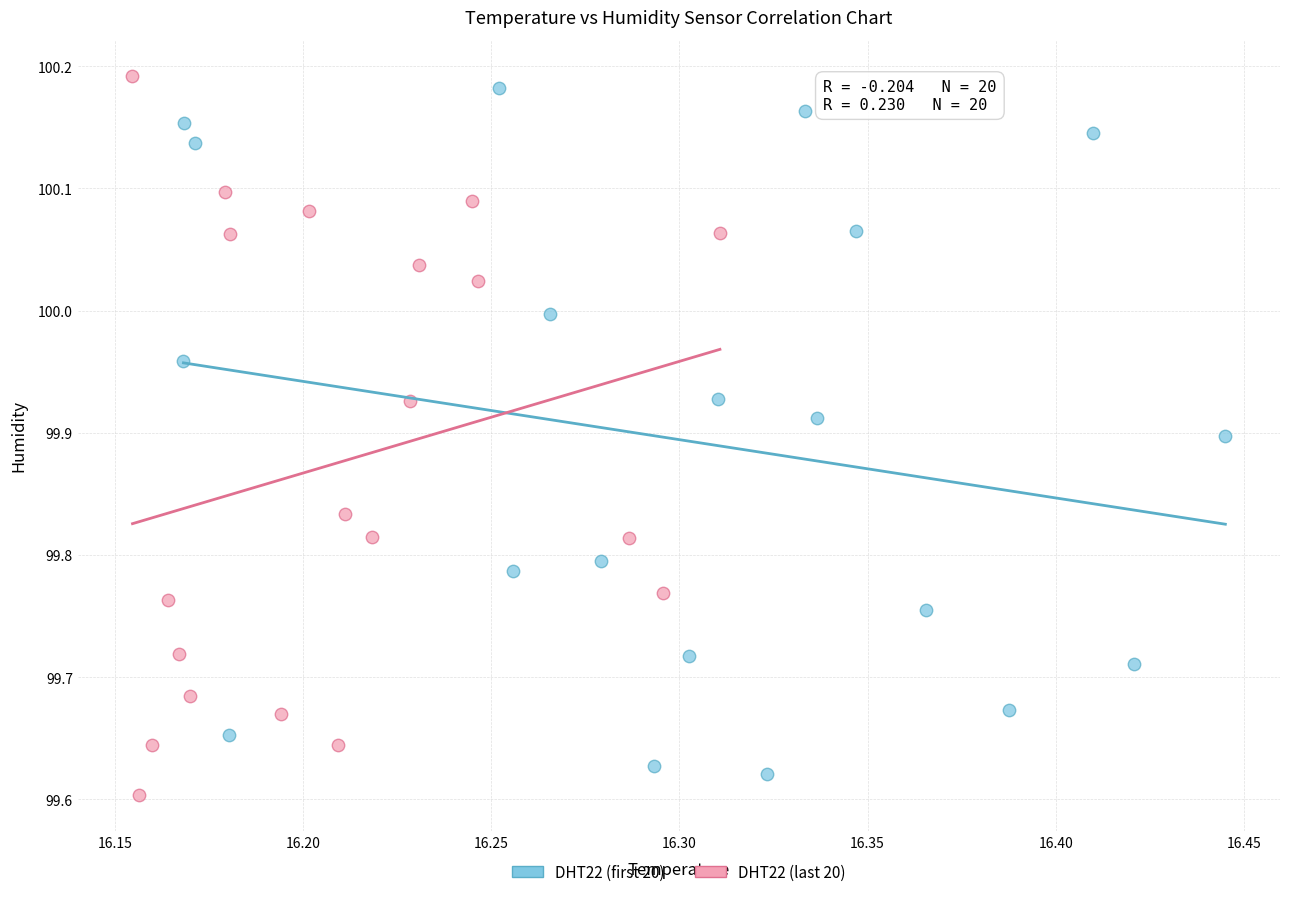

What are all the series names shown in the legend?

DHT22 (first 20), DHT22 (last 20)